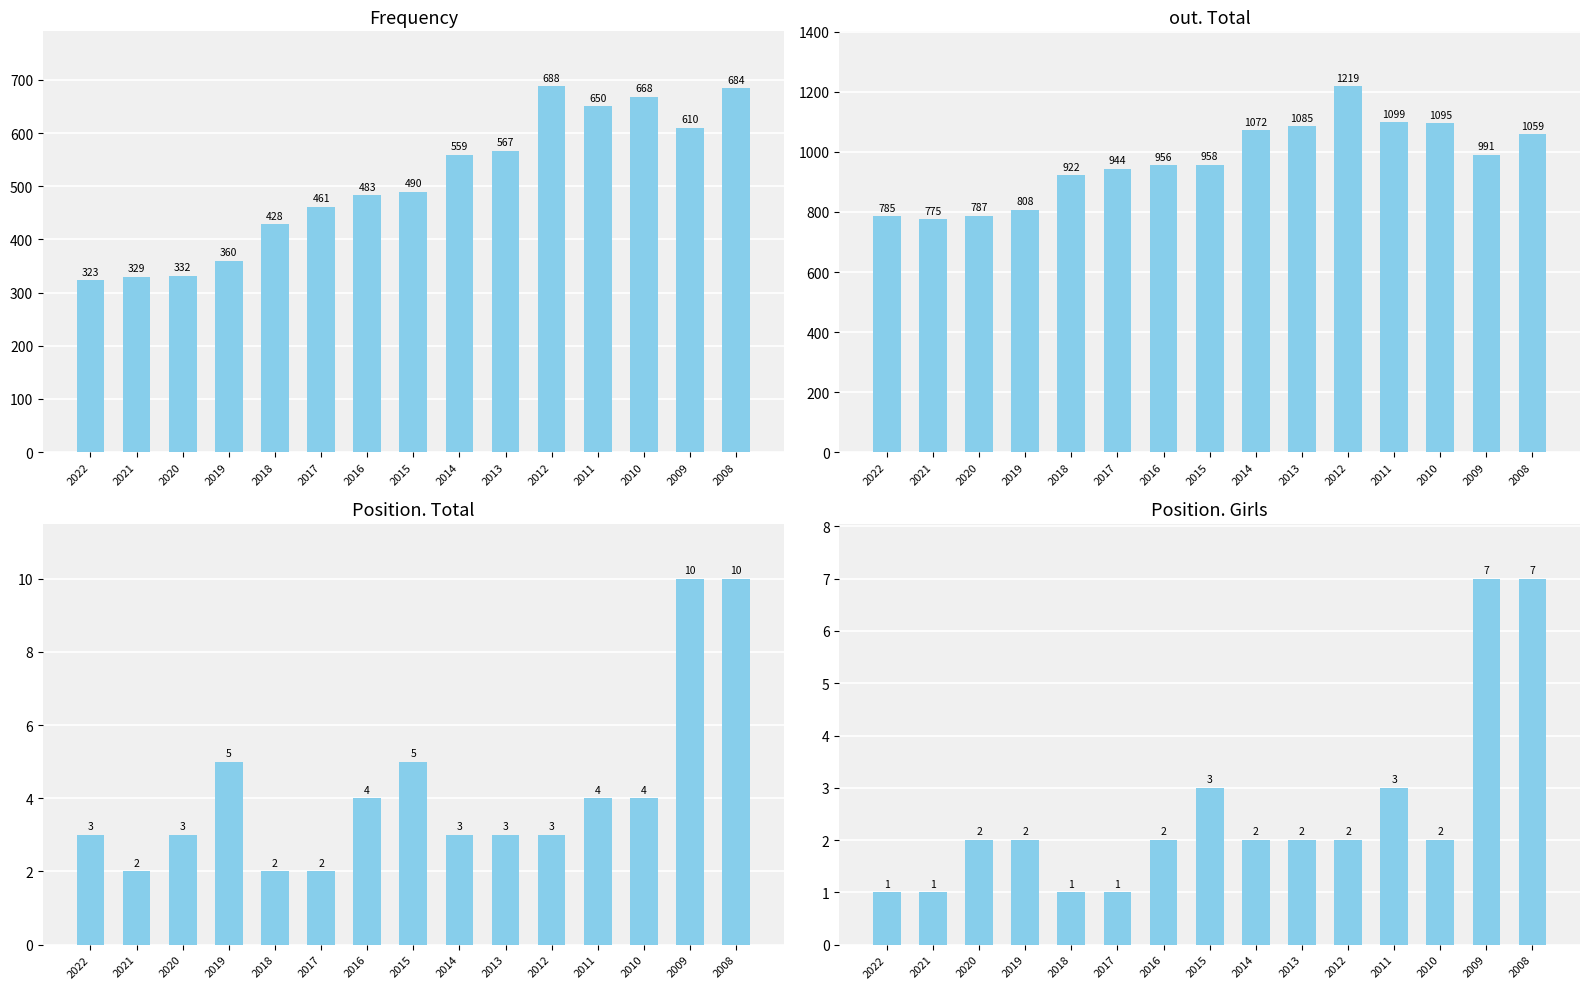

What is the greatest value displayed?

1219